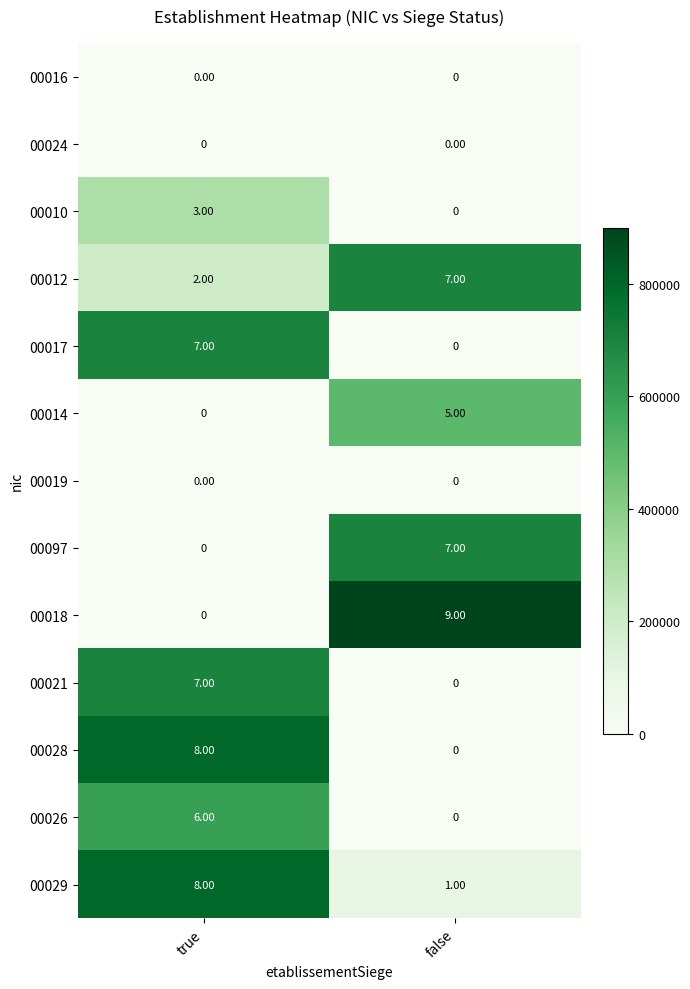

At which category is the sum across all series the highest?

true